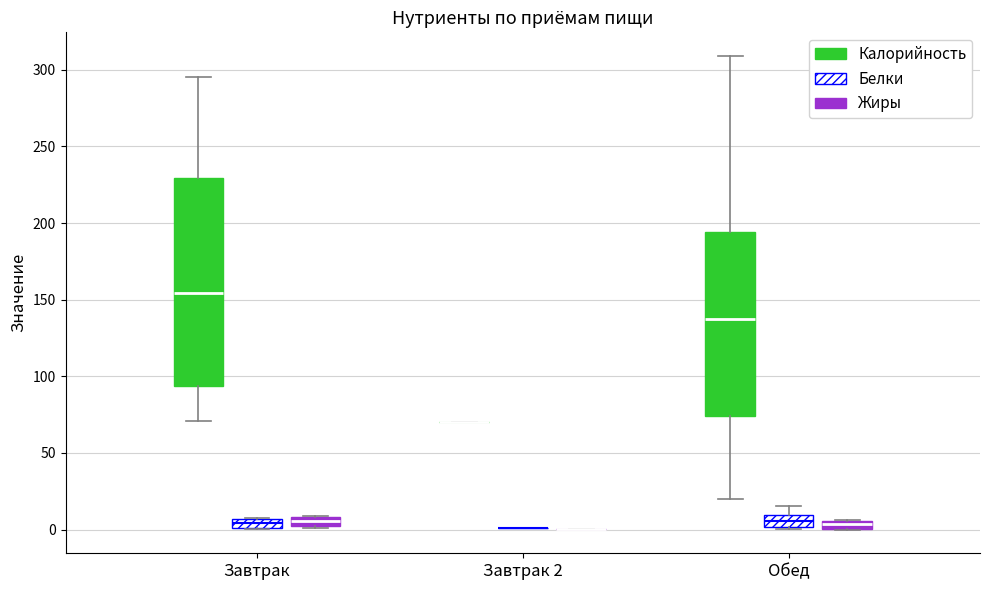

Which box is the tallest, from its lower edge to its upper edge?

Завтрак (Калорийность)